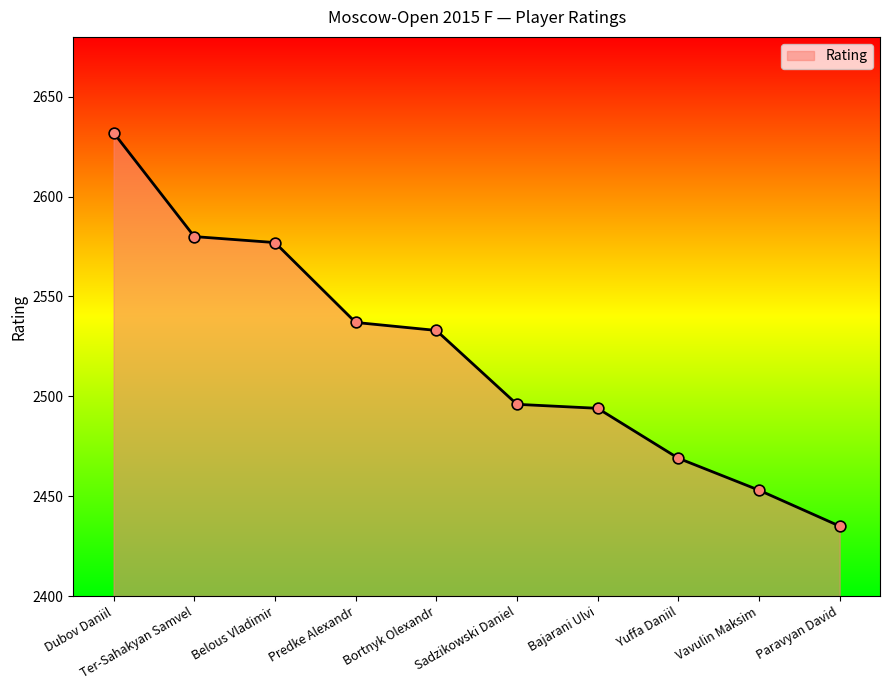

Approximately how many times larger is the value at Paravyan David compared to Sadzikowski Daniel?

1.0